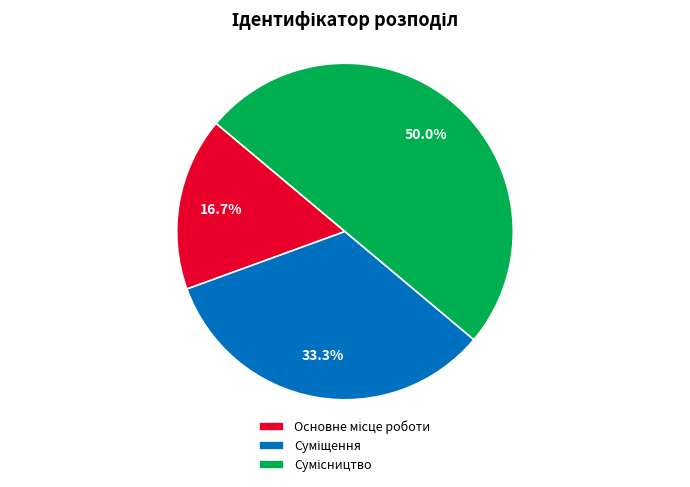

To the nearest percent, what portion does Сумісництво represent?

50%